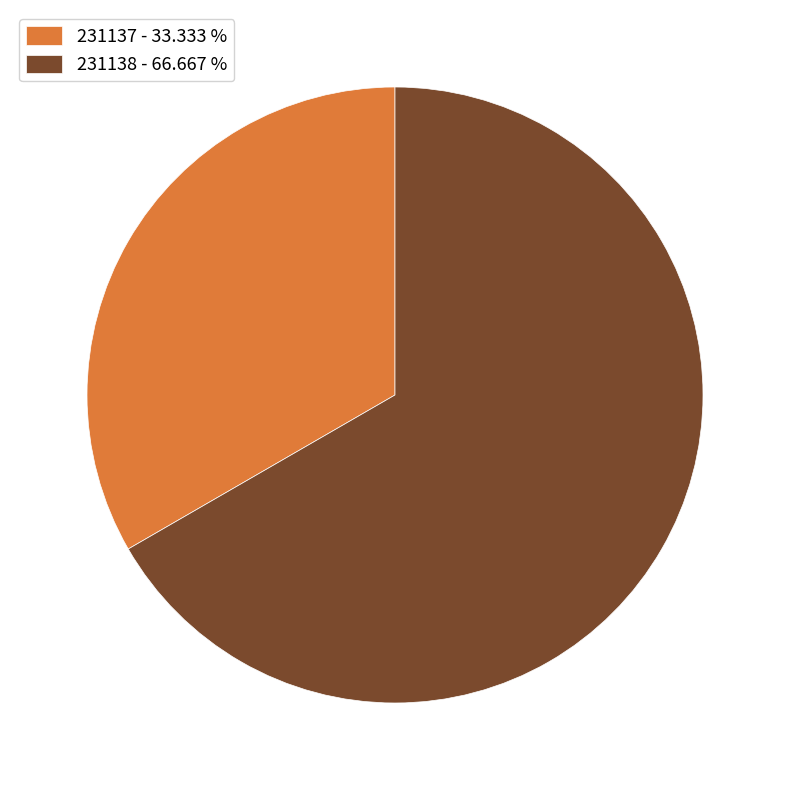

What is the ratio of the value at 231137 - 33.333 % to the value at 231138 - 66.667 %?

0.5